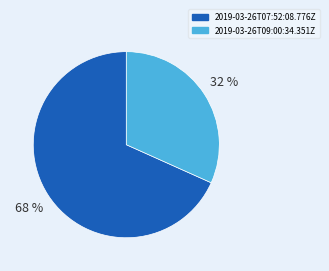

Rank the categories by value from lowest to highest.

2019-03-26T09:00:34.351Z, 2019-03-26T07:52:08.776Z